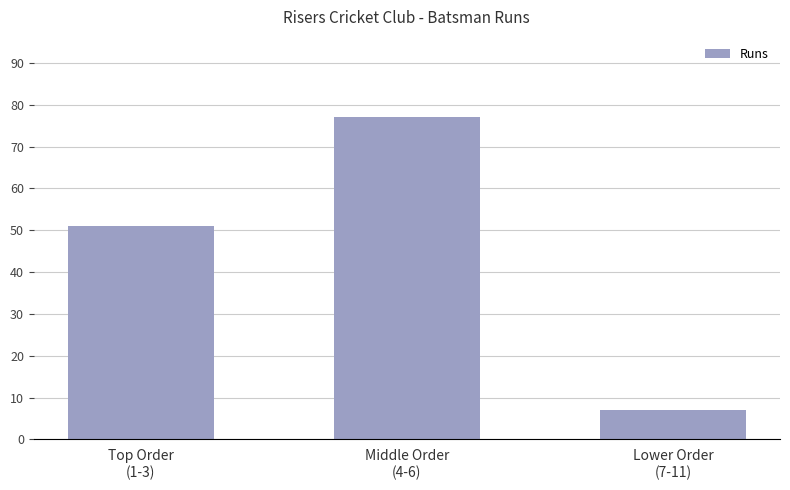

Where is the data nearest to the value 42?

Top Order
(1-3)